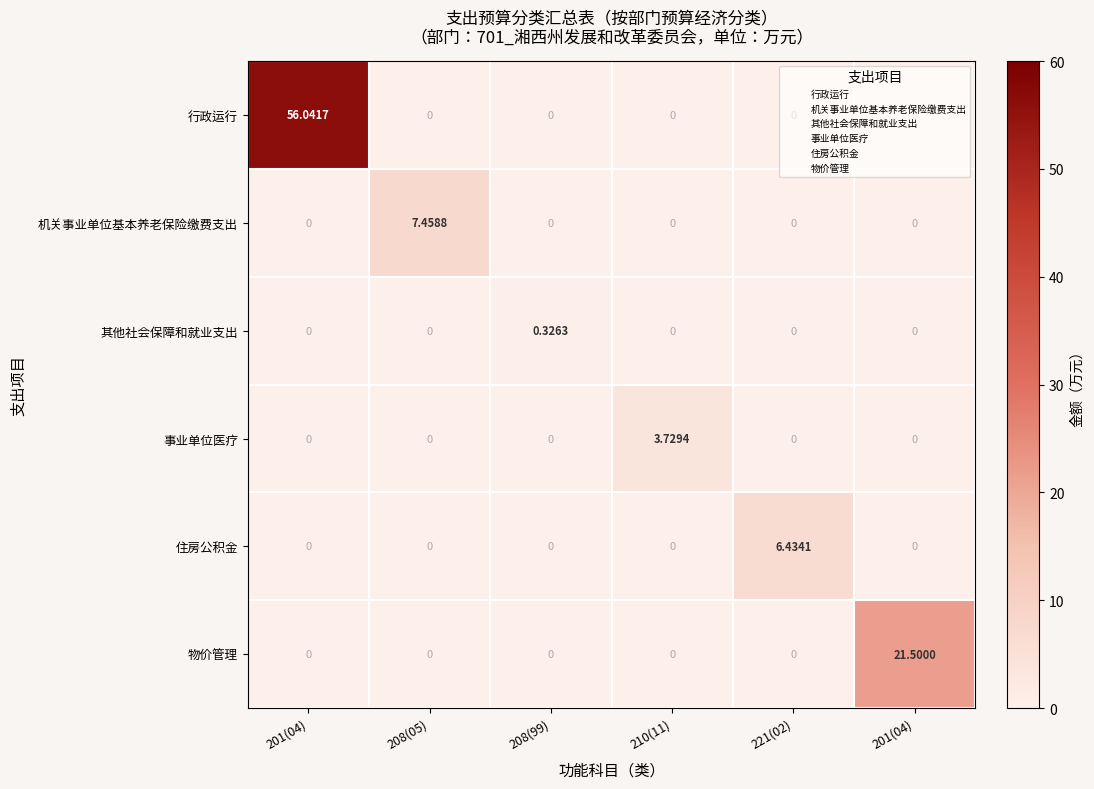

Between 201(04) and 221(02), which is larger?

201(04)